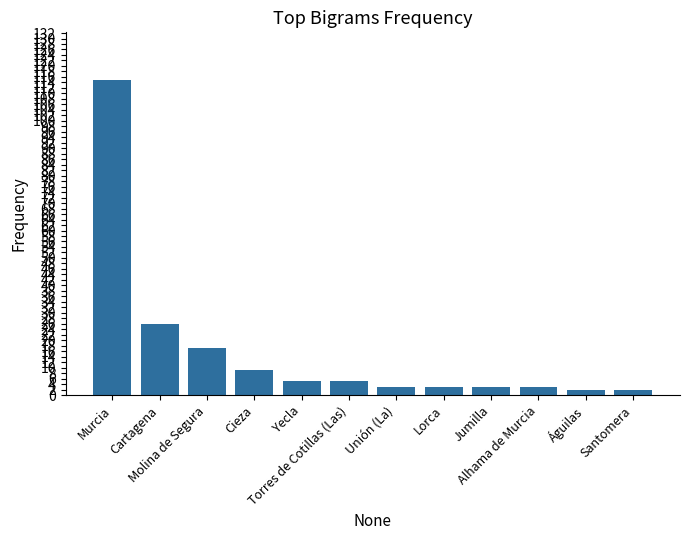

What is the minimum value shown in the chart?

2